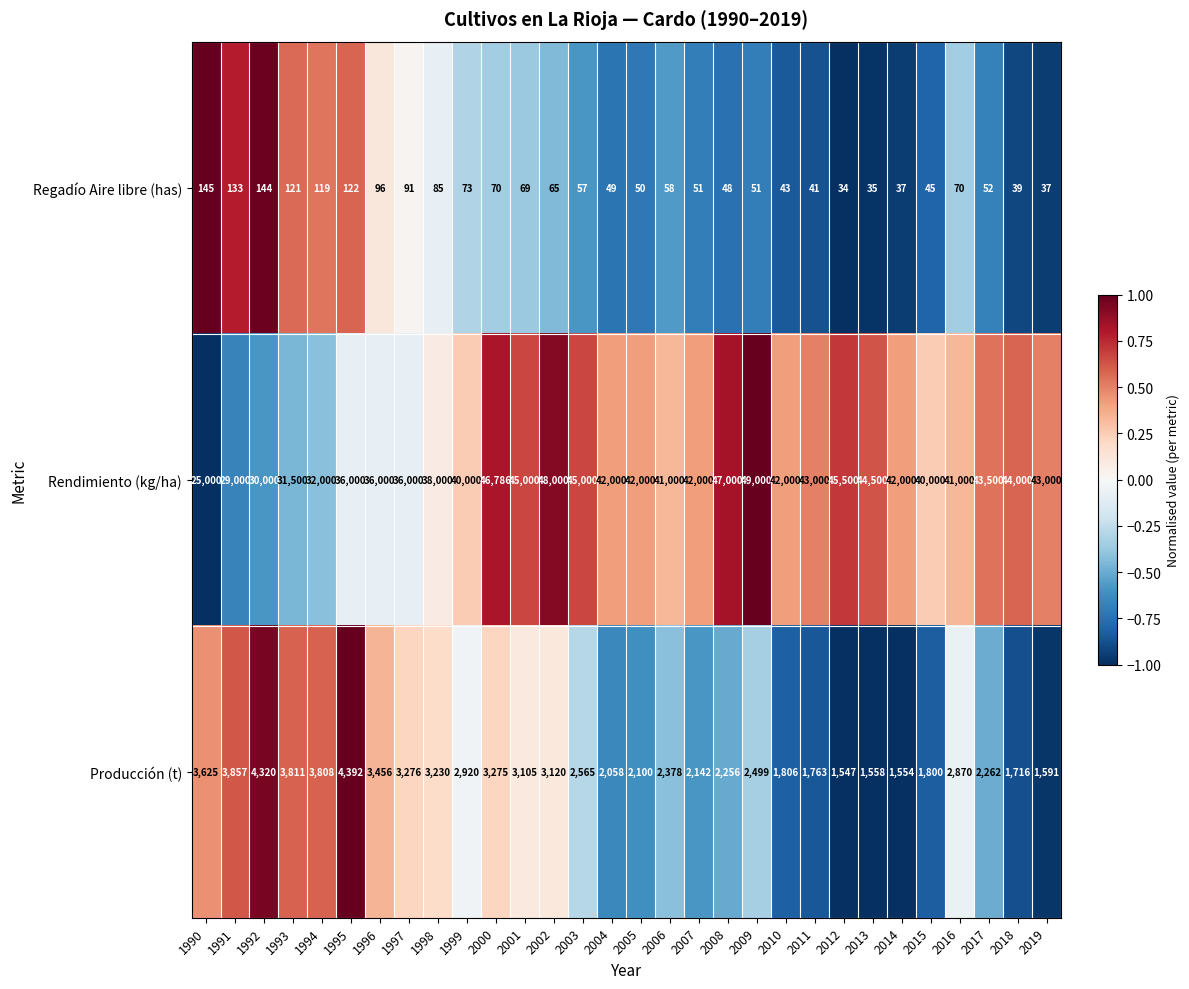

How many data points does each series have?

30